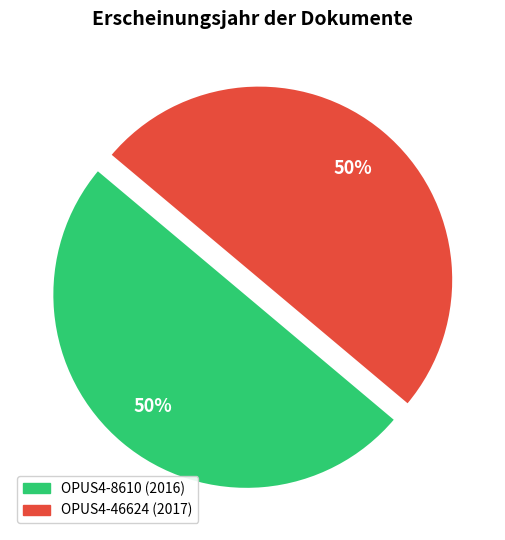

Combined, do OPUS4-46624 and OPUS4-8610 account for over 50%?

Yes